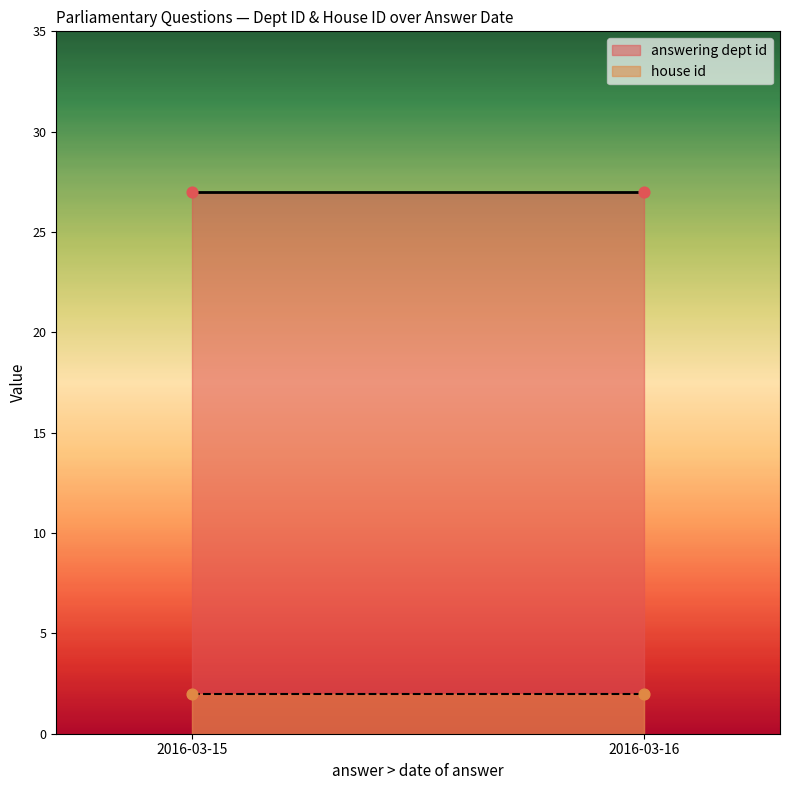

Is the value of answering dept id at 2016-03-15 greater than the value of house id at 2016-03-16?

Yes